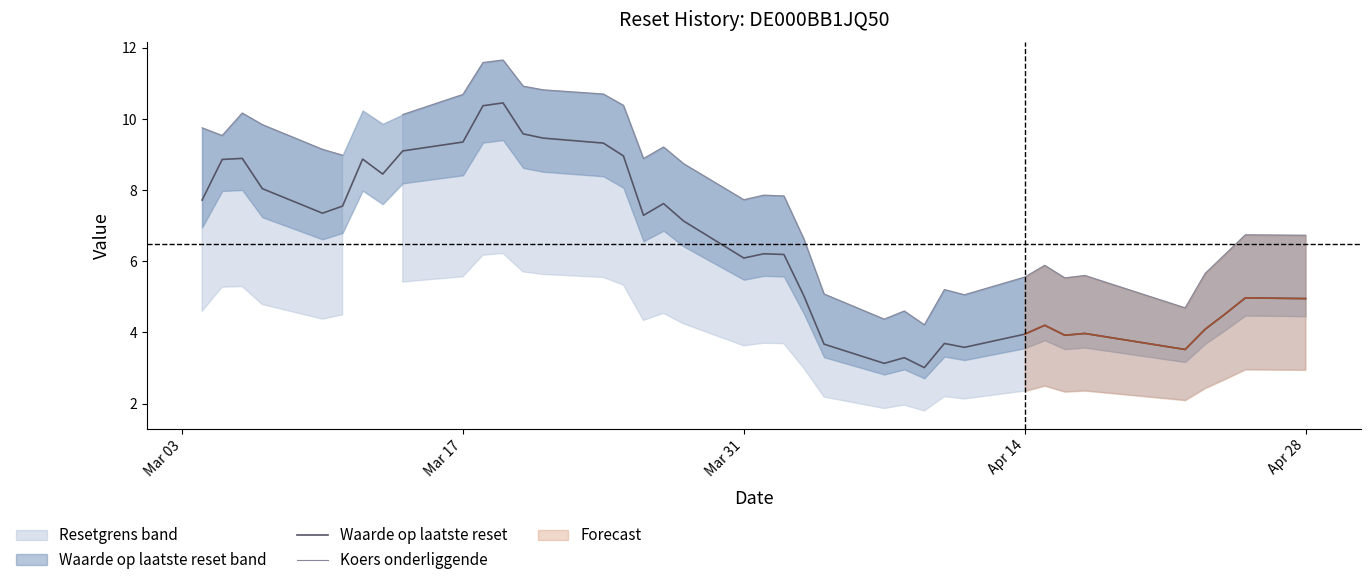

What is the value of the Waarde op laatste reset point at the 10th from the left?

9.3